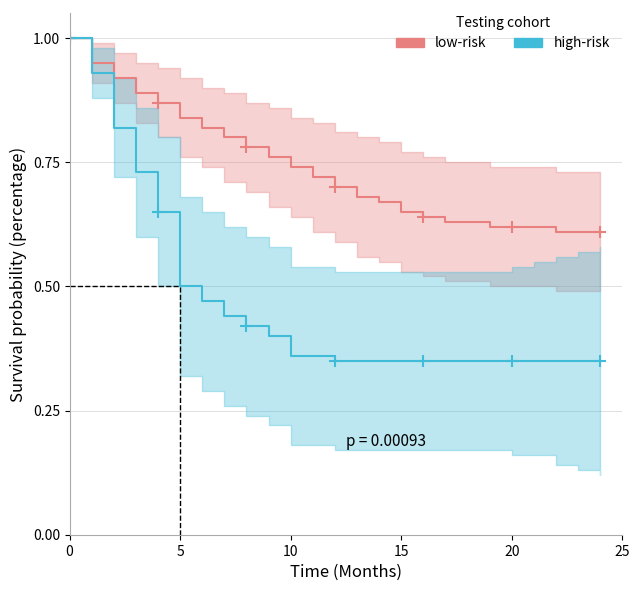

What is the value of the low-risk point at the 6th from the left?

0.8